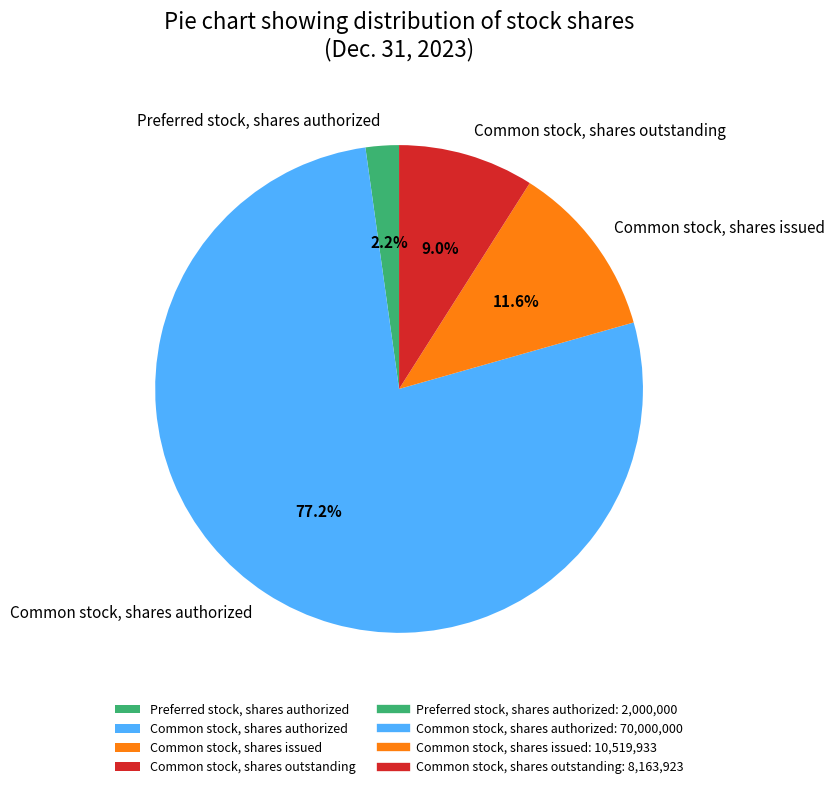

How many slices are in this pie chart?

4